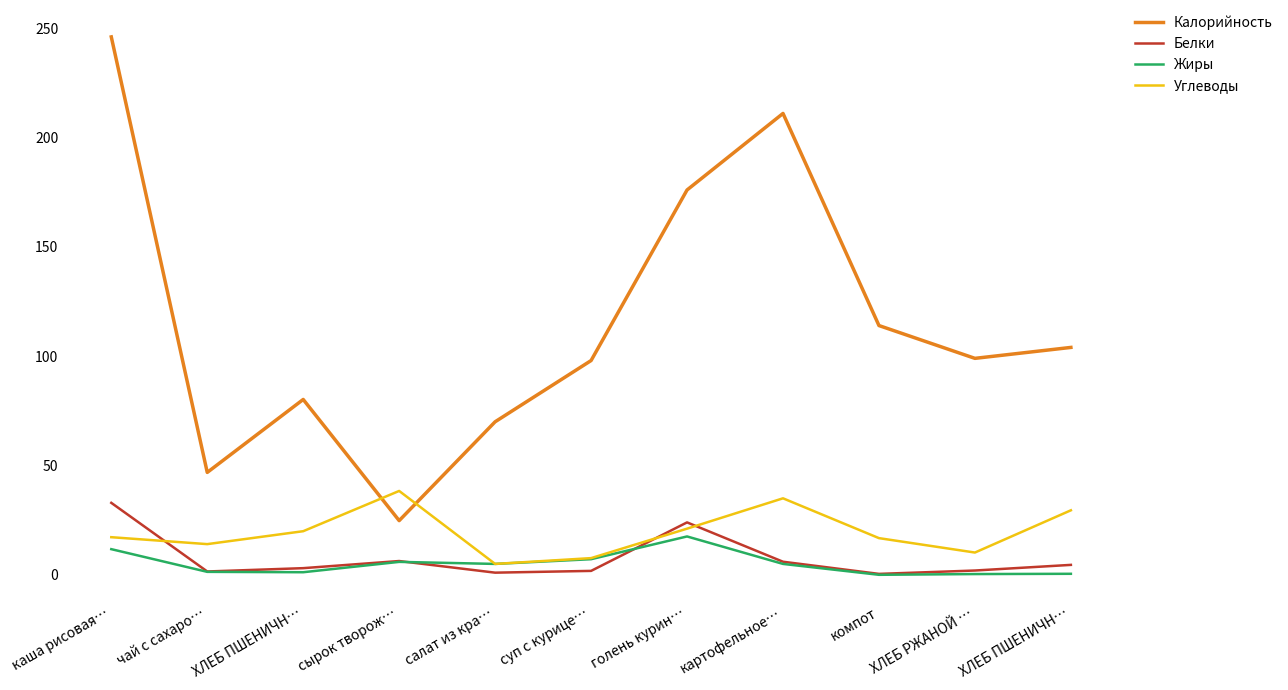

True or false: Жиры and Углеводы cross at least once.

False